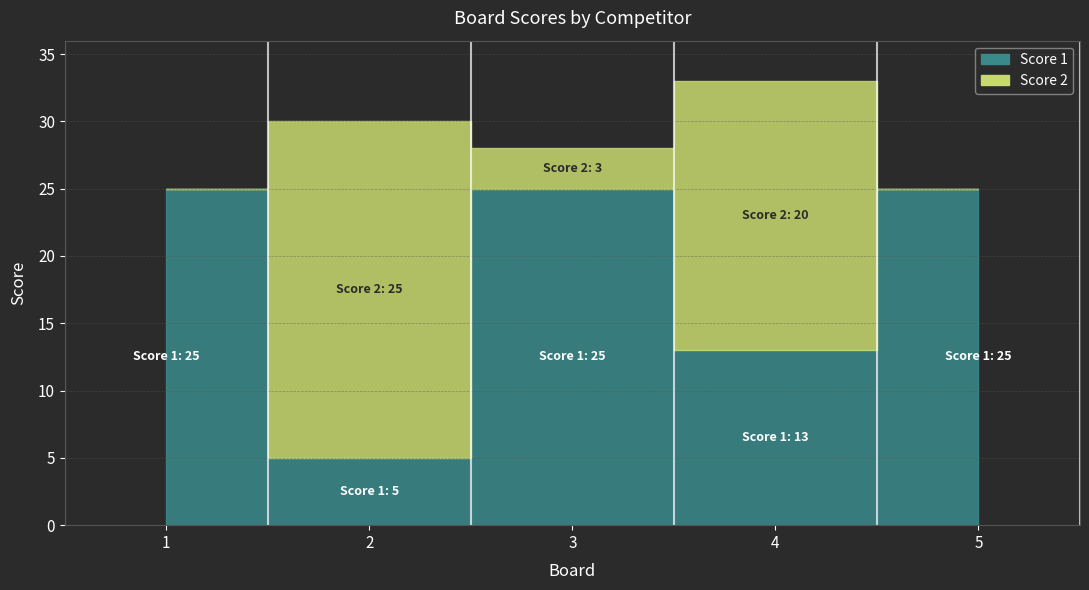

Does the chart have visible grid lines?

Yes